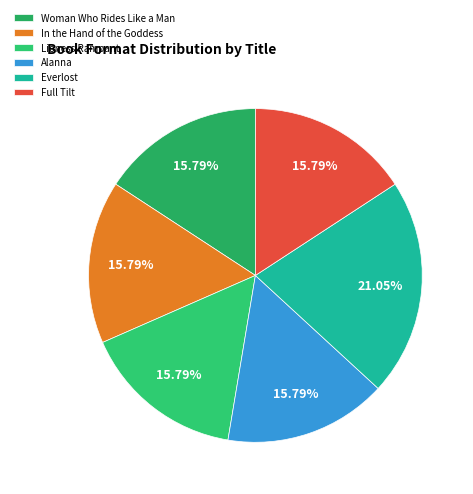

Is Alanna the majority of the pie?

No